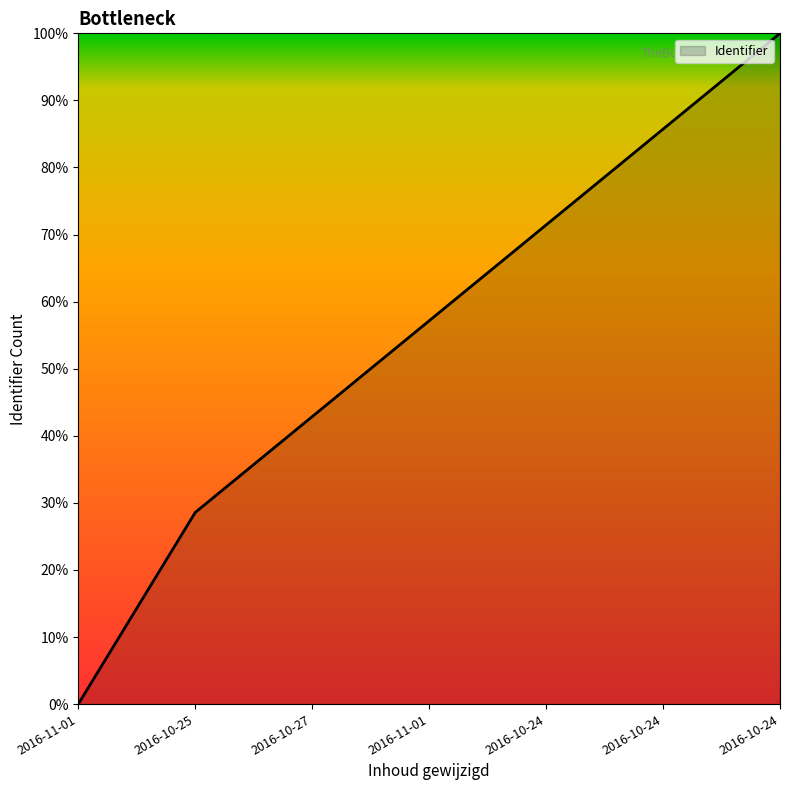

What value does the data have at 2016-10-24?

0.9